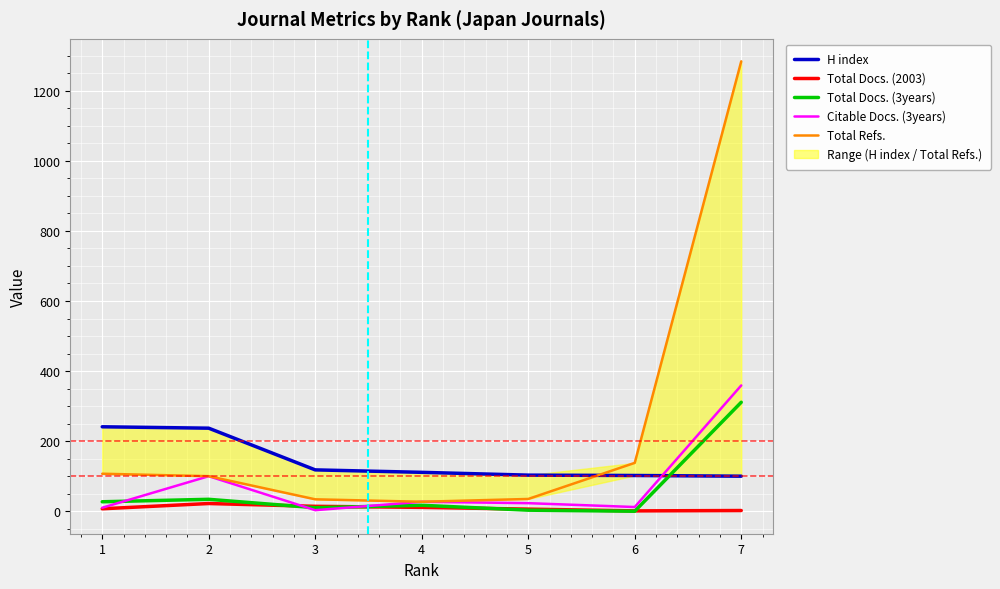

Reading left to right, extract all data points from this chart.

H index: 241	237	118	111	103	102	100
Total Docs. (2003): 7	22	14	11	6	1	2
Total Docs. (3years): 27	34	10	17	3	0	311
Citable Docs. (3years): 10	100	3	27	23	12	359
Total Refs.: 107	100	34	27	35	138	1284